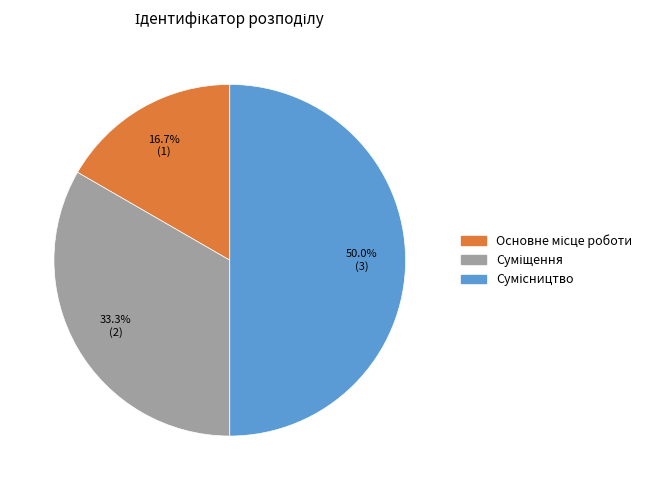

How many segments does this pie chart have?

3